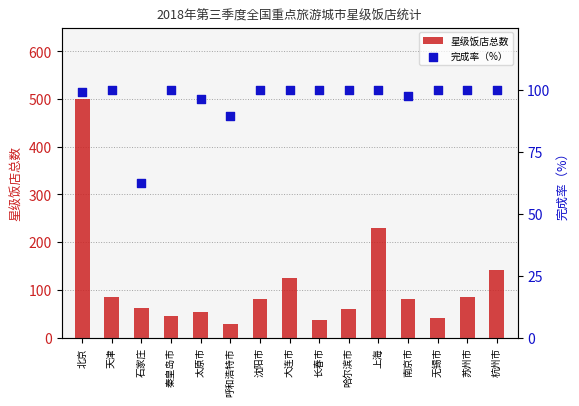

At how many categories does at least one series exceed 225?

2